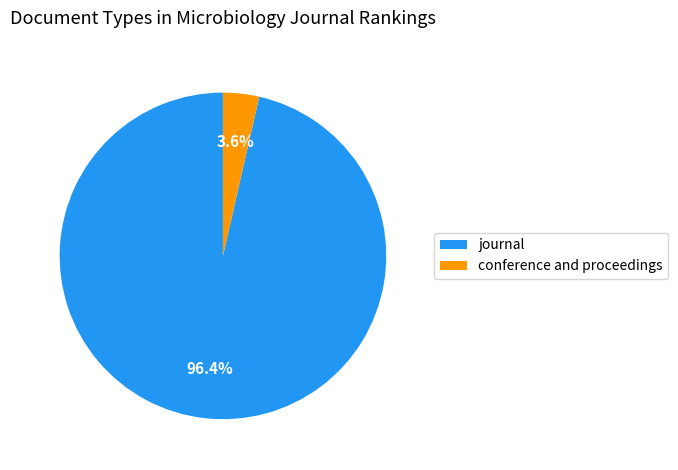

What percentage is the conference and proceedings slice, to the nearest percent?

4%